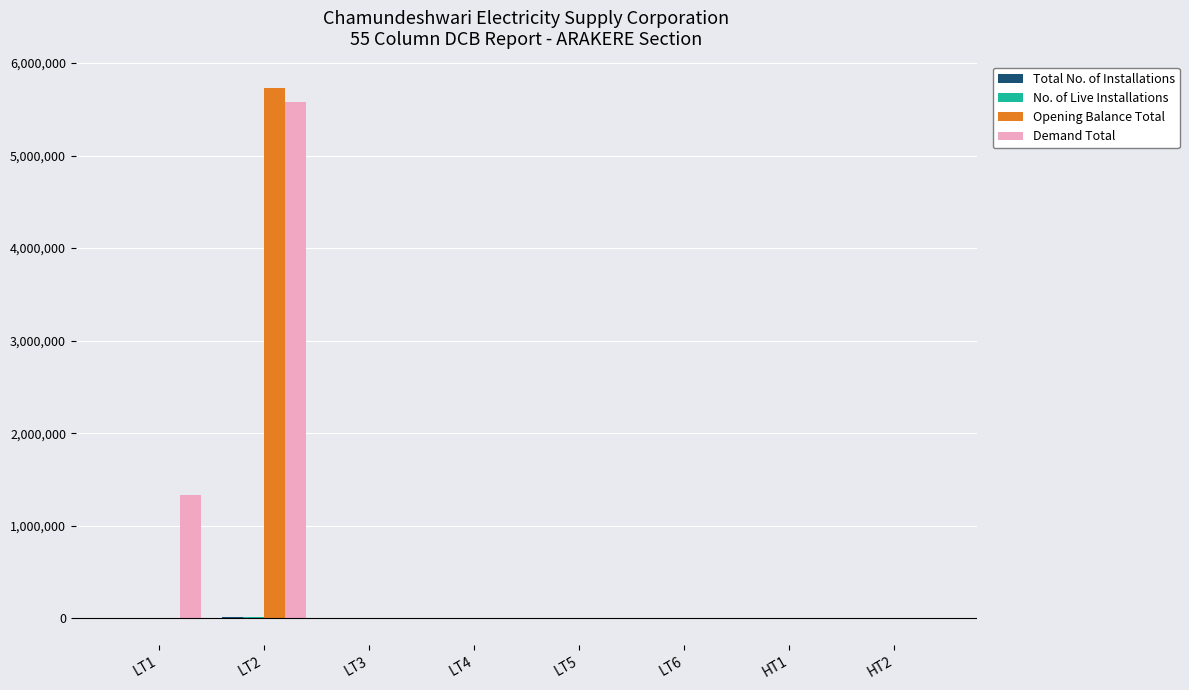

Does the chart contain stacked bars?

No